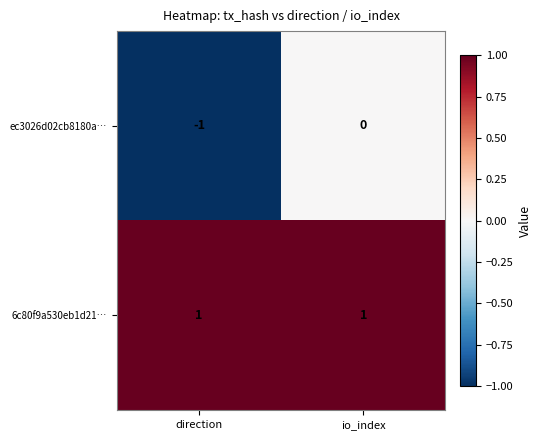

Is it true that 6c80f9a530eb1d21… equals 1 at direction?

True